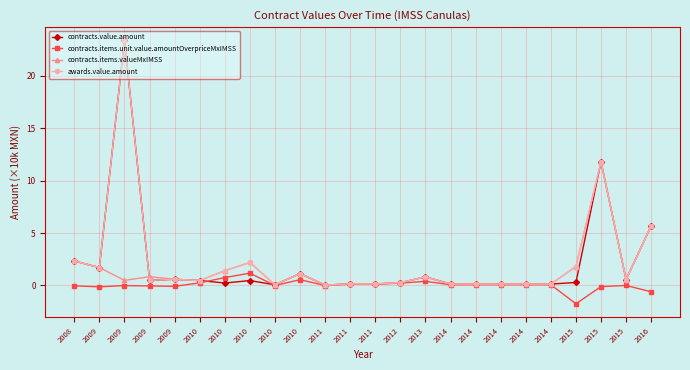

In contracts.items.valueMxIMSS, how many points are higher than both neighbors (excluding endpoints)?

6